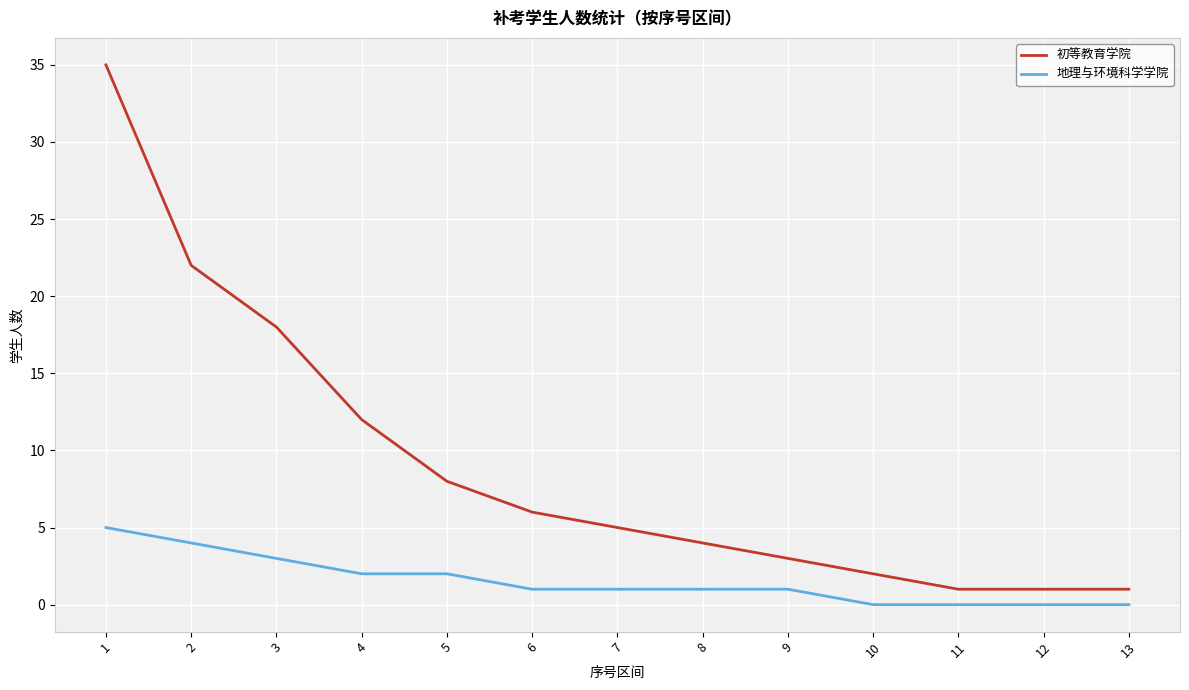

True or false: 初等教育学院 and 地理与环境科学学院 intersect in this chart.

False